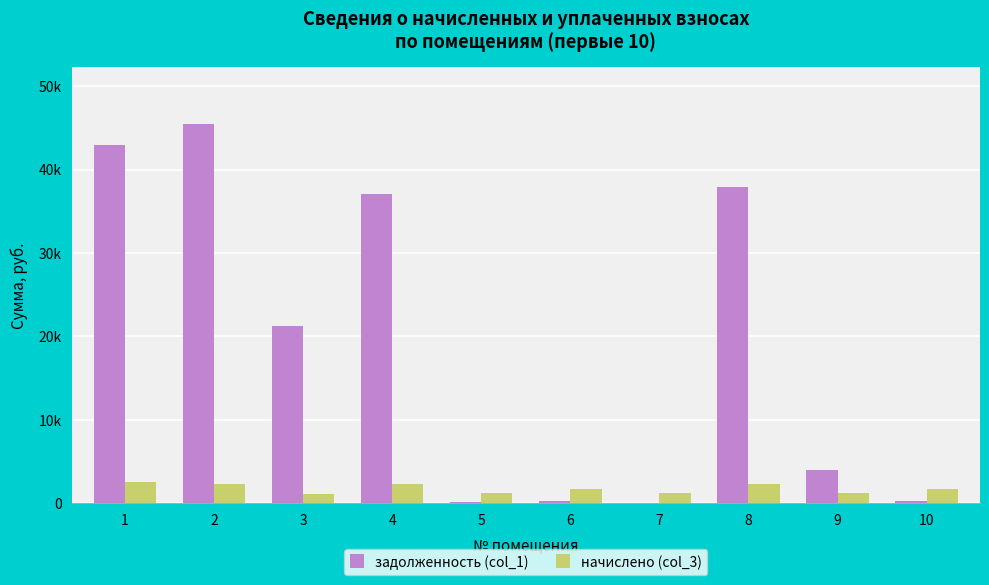

What is the value of the начислено (col_3) bar at the 5th from the left?

1255.9